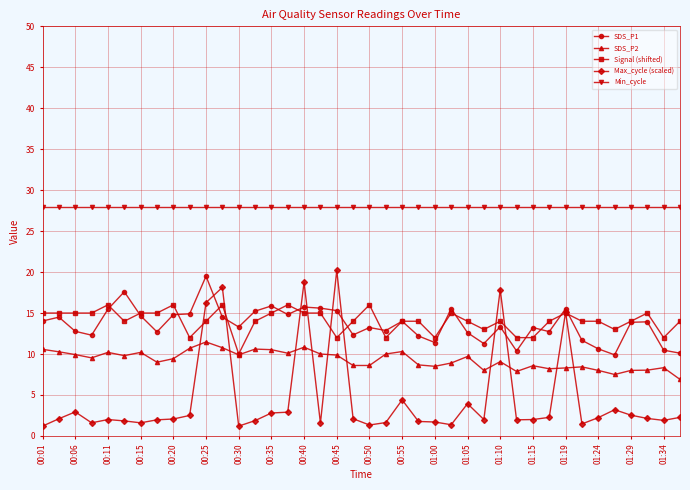

What is the value of the SDS_P2 point at the 29th from the left?

9.1